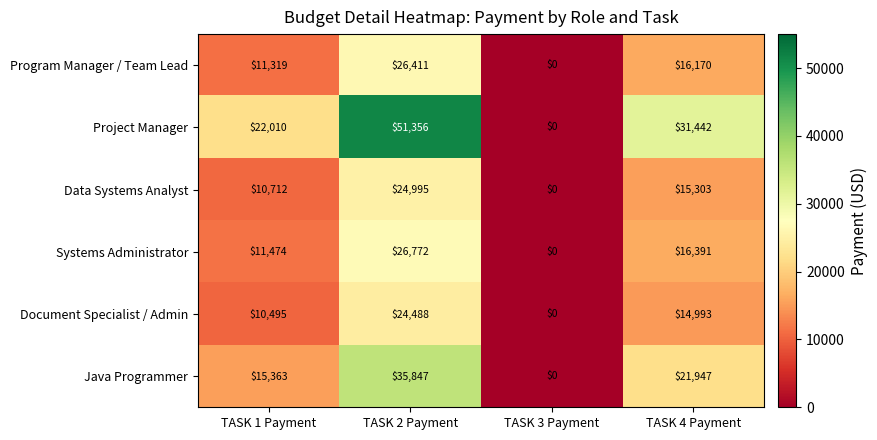

Read the Data Systems Analyst value at TASK 2 Payment, to the nearest 100.

25000